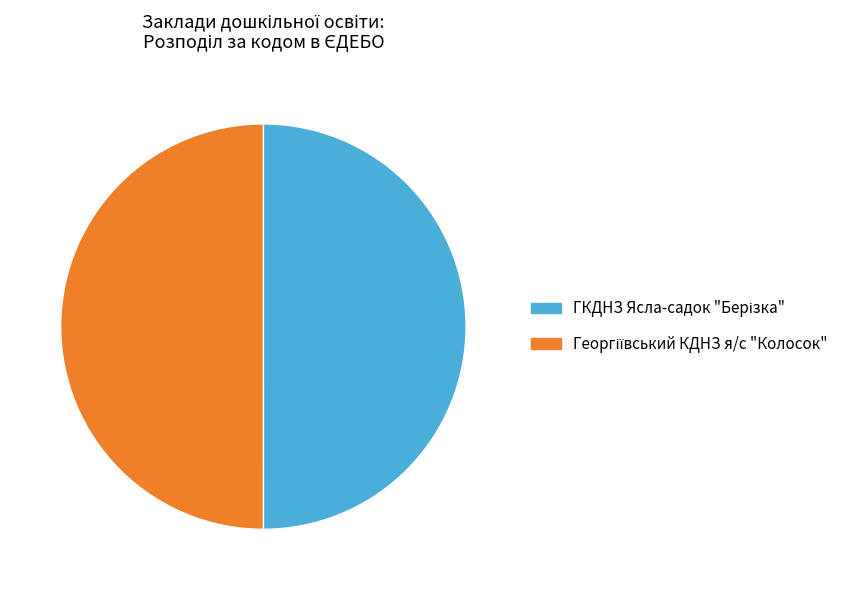

Count the number of slices in the pie.

2